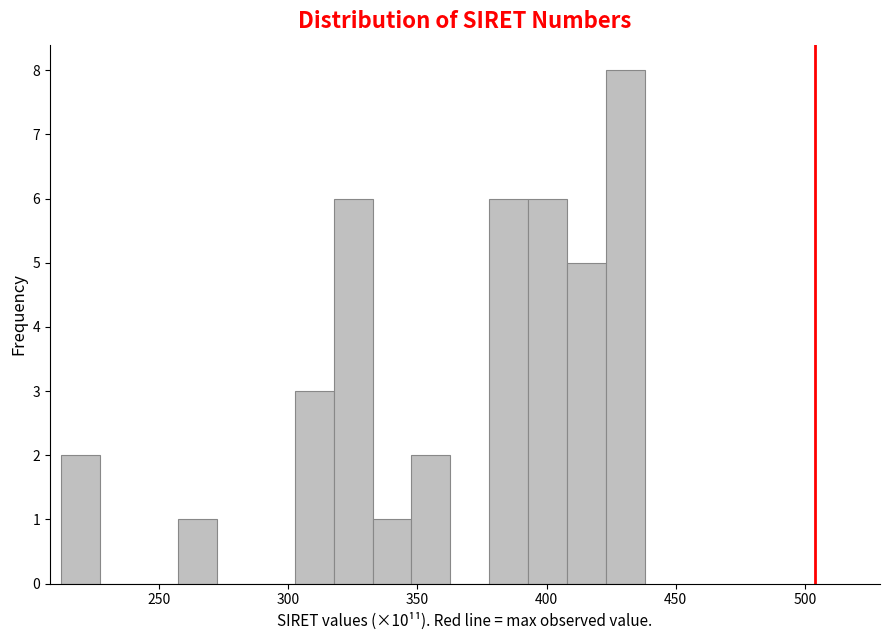

Around what value on the x-axis is the tallest bar? Give the approximate position of its centre, as read against the axis.

430